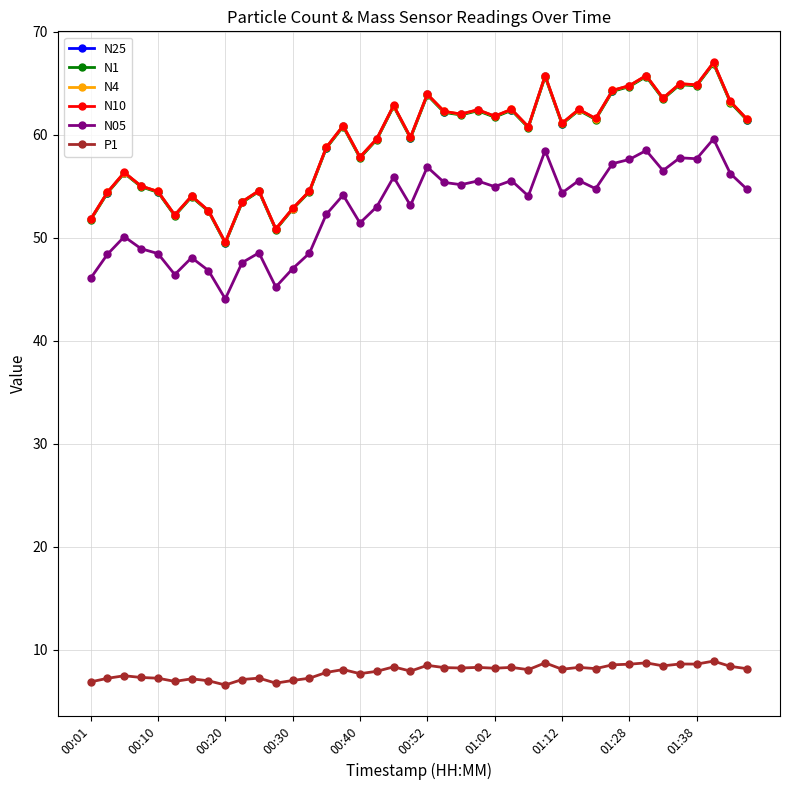

What are all the series names shown in the legend?

N25, N1, N4, N10, N05, P1